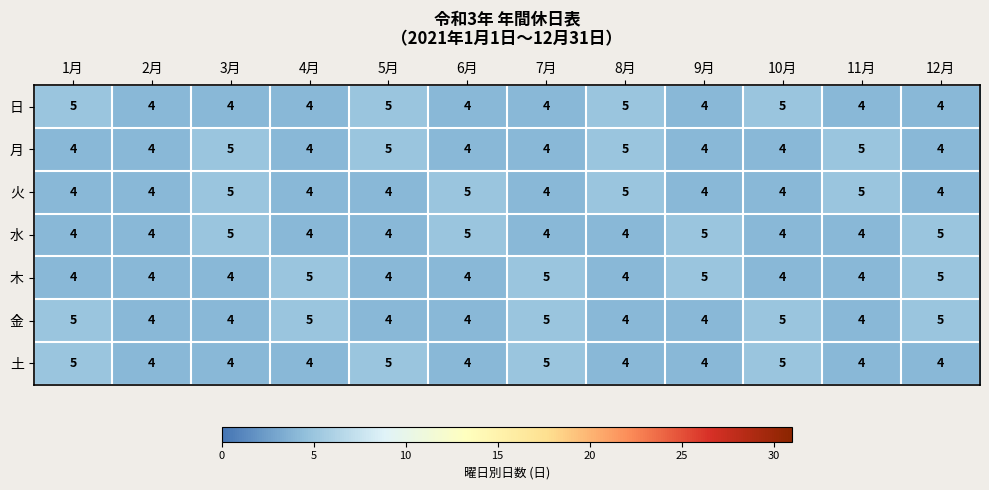

What is the approximate value of 土 at 12月?

4